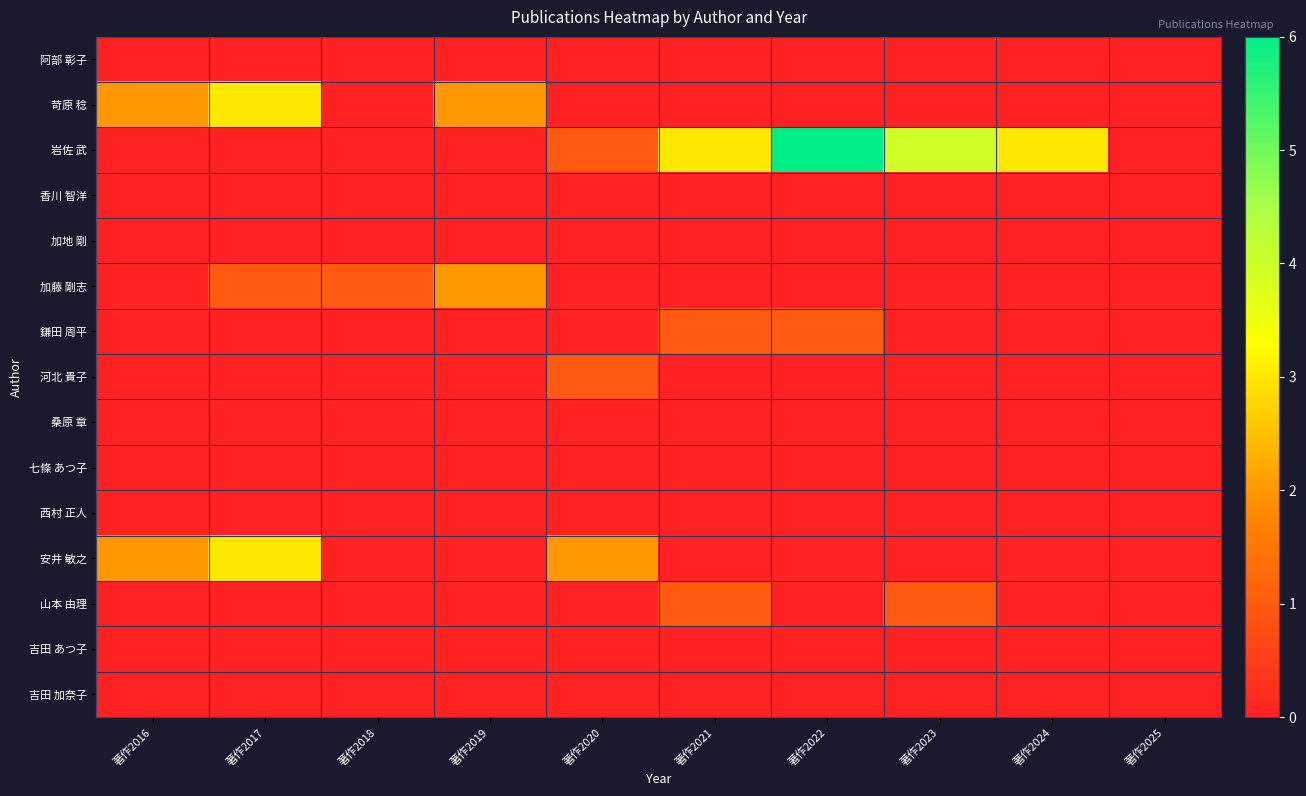

Between 著作2025 and 著作2020, which is larger?

著作2025